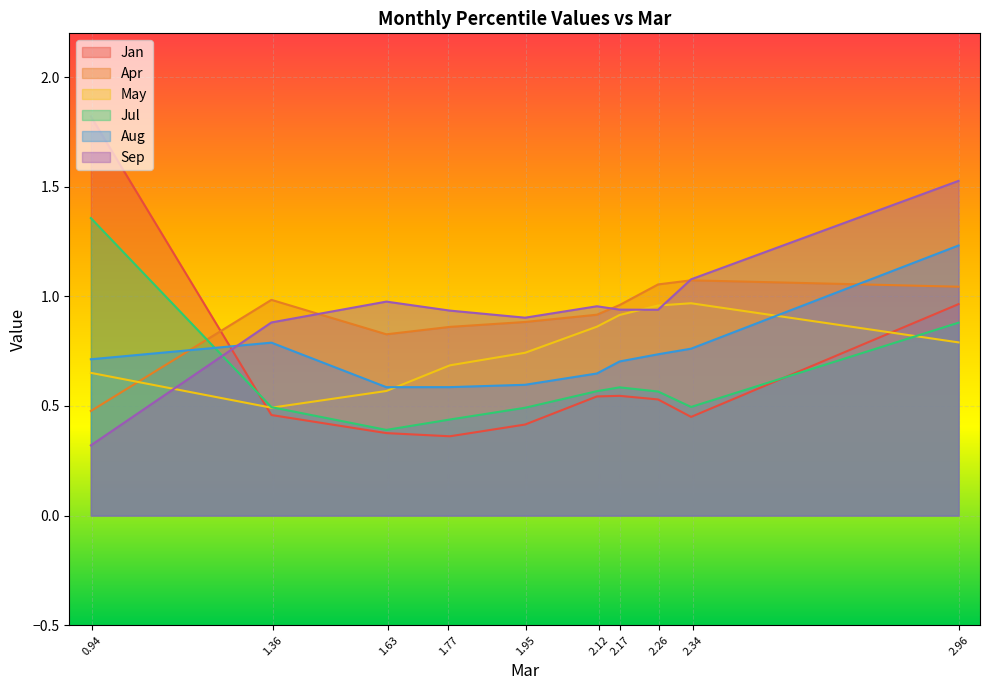

Is it true that May equals 0.9 at pct65?

True